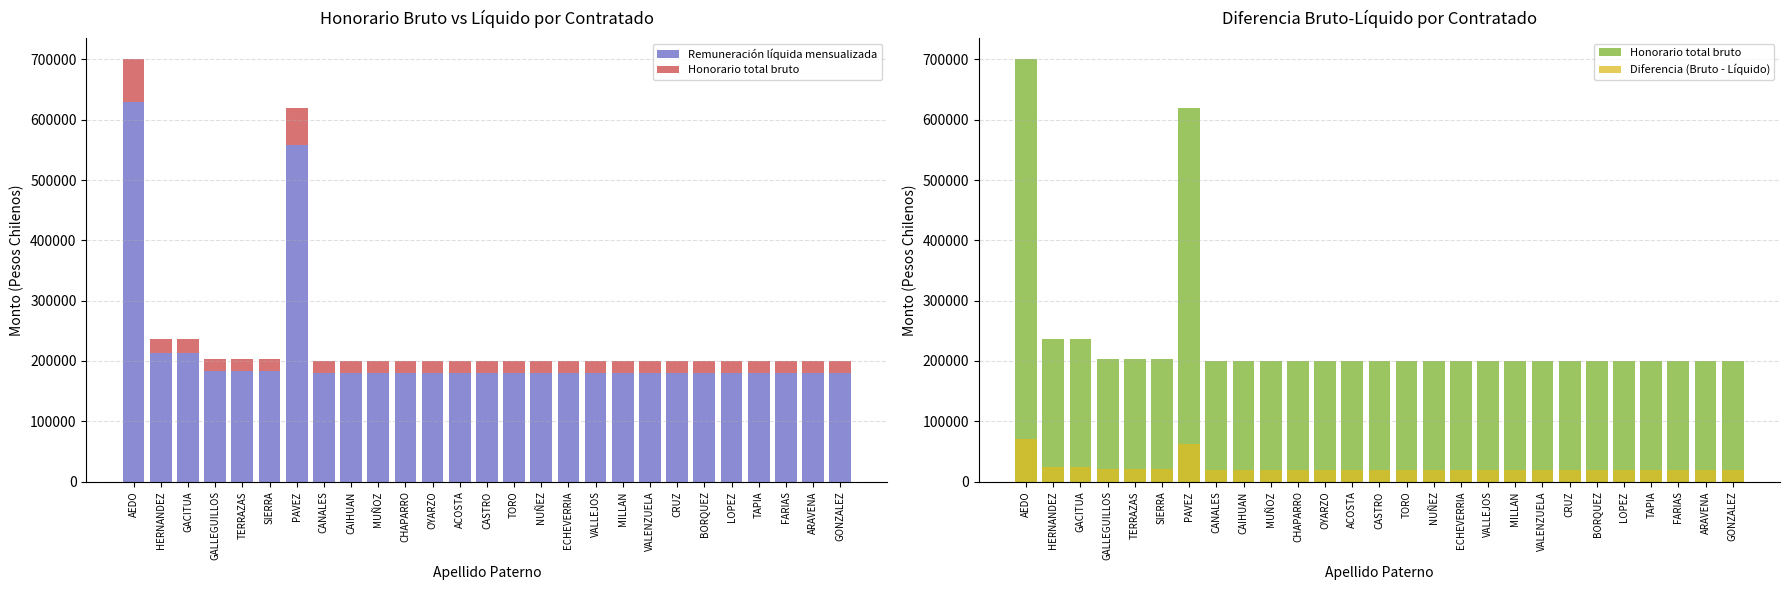

What is the label of the 6th bar from the left?

SIERRA